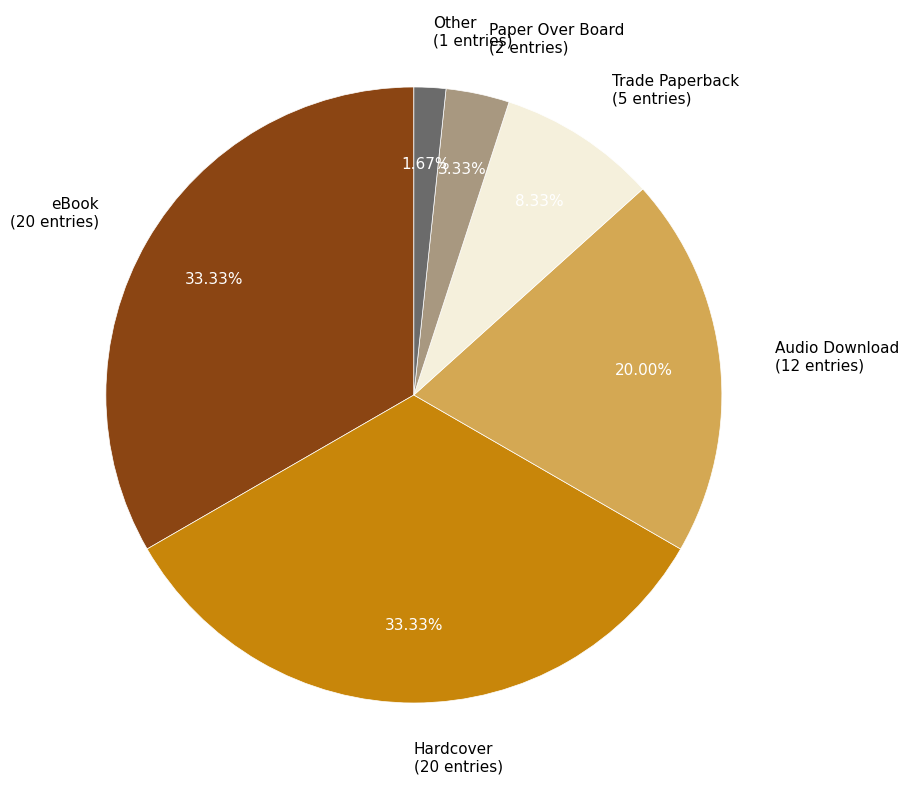

Does Other (1 entries) represent more than half of the total?

No